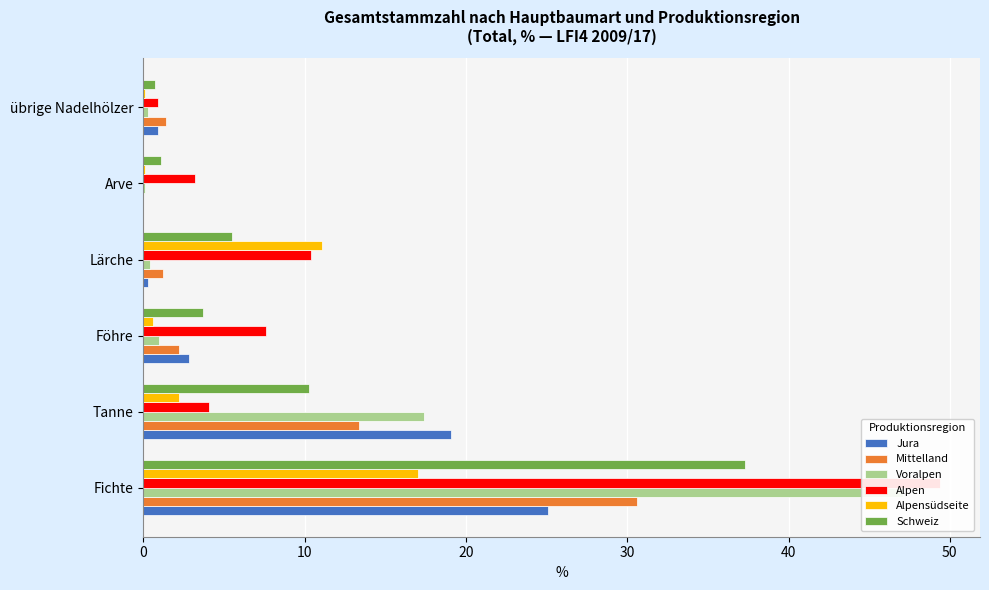

List the series in order of their peak value, lowest first.

Alpensüdseite, Jura, Mittelland, Schweiz, Voralpen, Alpen